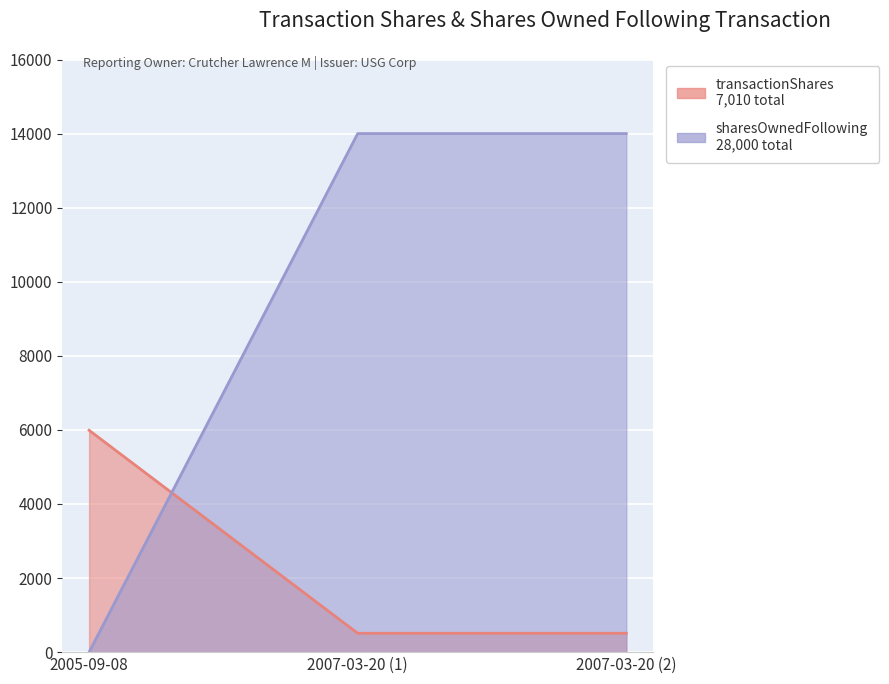

Is the value of transactionShares at 2007-03-20 (2) greater than the value of sharesOwnedFollowingTransaction at 2007-03-20 (1)?

Yes